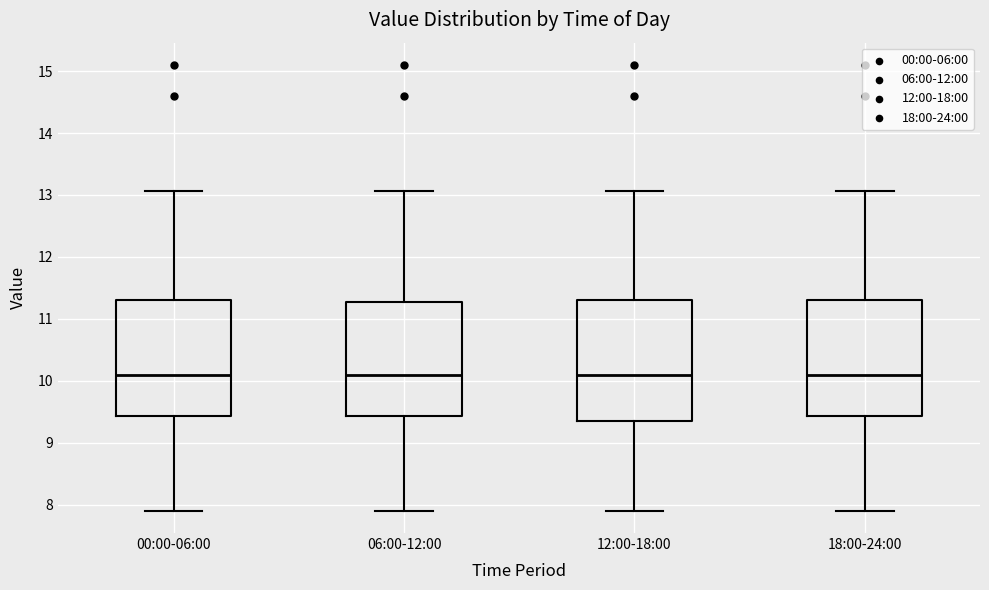

Reading left to right, read every box against the y-axis: the position of its median line, the range the box covers, and the ends of its whiskers. The values are not printed on the chart, so give them approximately, as read against the axis.

00:00-06:00: median 10.1, box 9.4 to 11.3, whiskers 7.9 to 13.1
06:00-12:00: median 10.1, box 9.4 to 11.3, whiskers 7.9 to 13.1
12:00-18:00: median 10.1, box 9.3 to 11.3, whiskers 7.9 to 13.1
18:00-24:00: median 10.1, box 9.4 to 11.3, whiskers 7.9 to 13.1